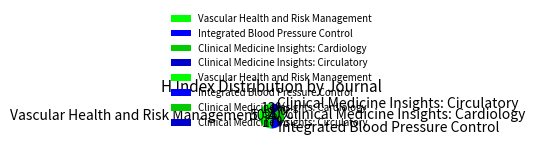

Which category has the biggest portion of the pie?

Vascular Health and Risk Management